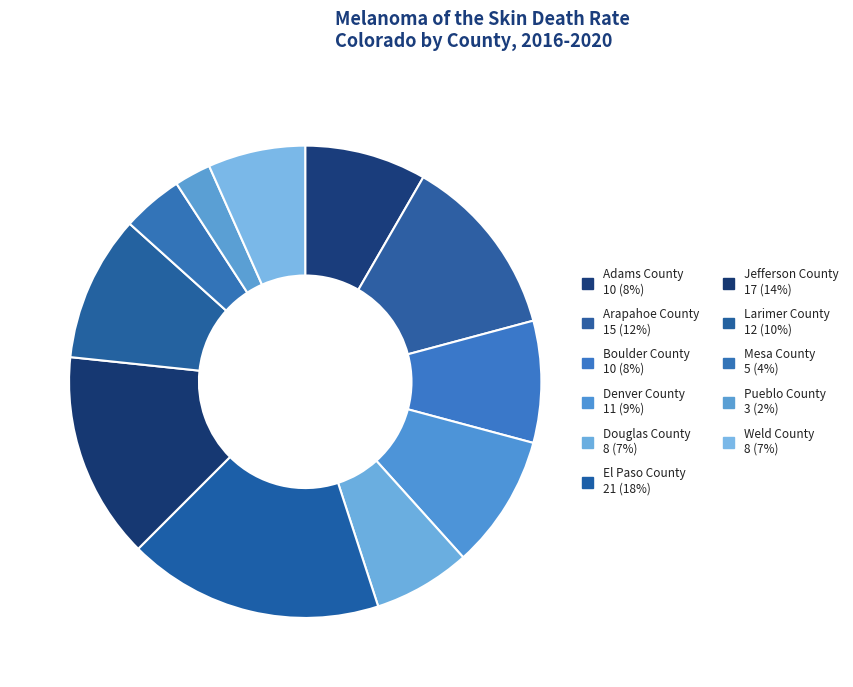

Rank the categories by value from lowest to highest.

Pueblo County, Mesa County, Douglas County, Weld County, Adams County, Boulder County, Denver County, Larimer County, Arapahoe County, Jefferson County, El Paso County